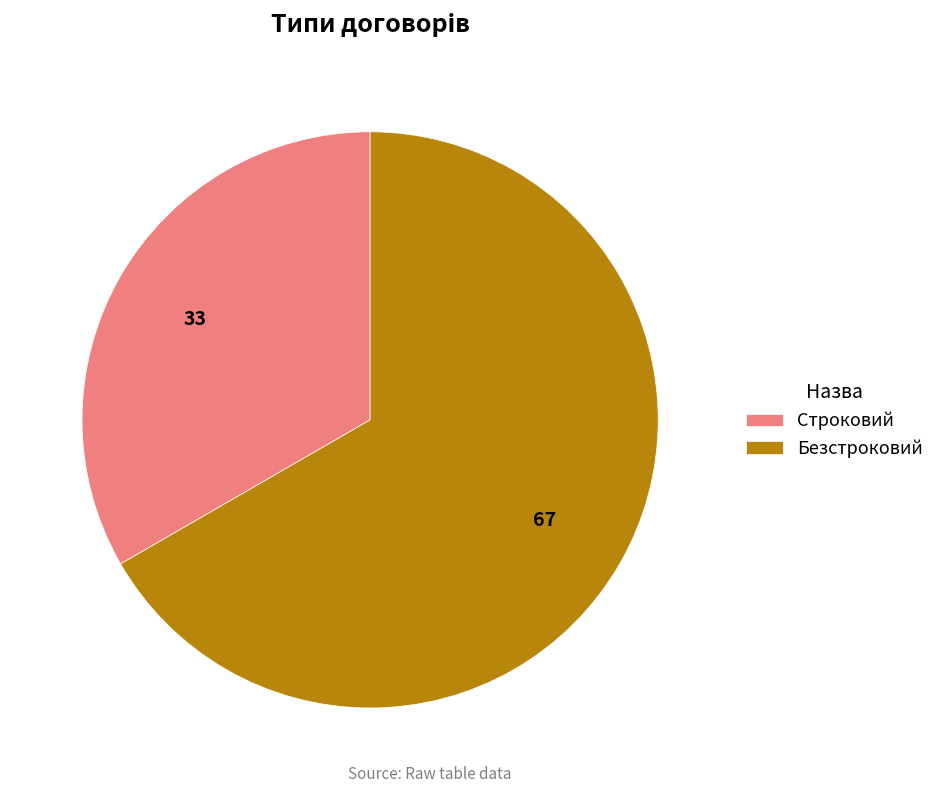

True or false: Строковий accounts for 43% of the total.

False